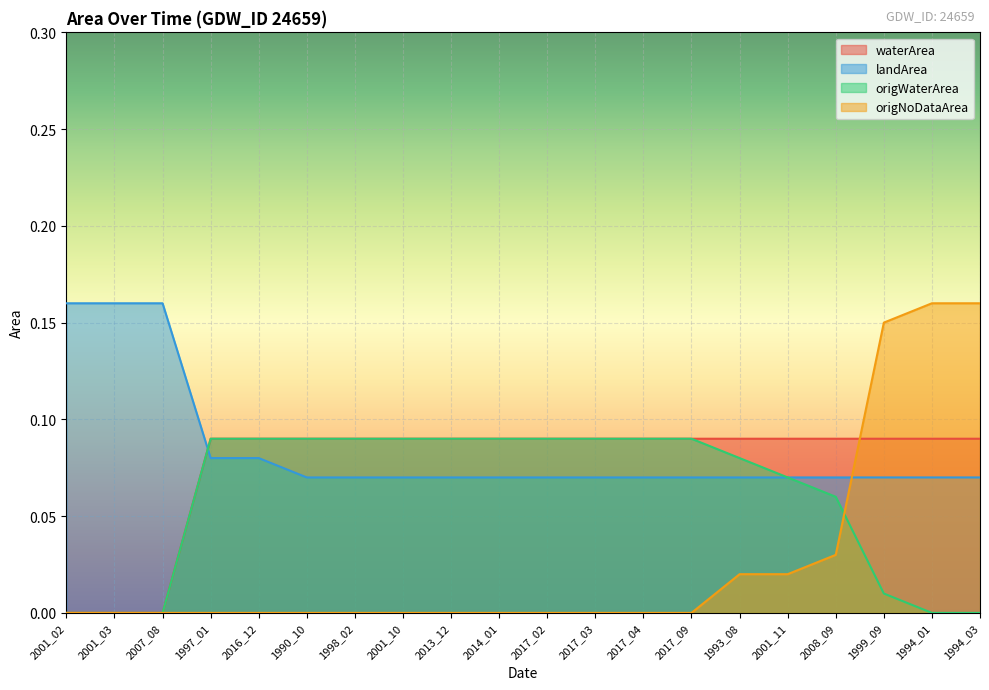

True or false: waterArea and landArea intersect in this chart.

True